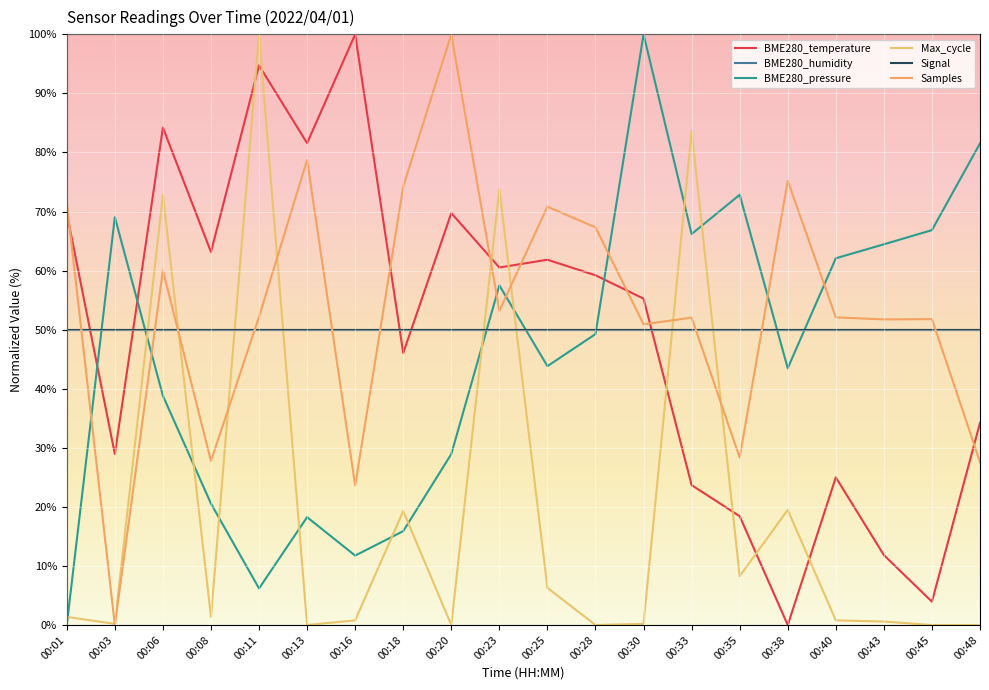

How many intersections are there between Signal and BME280_pressure?

7